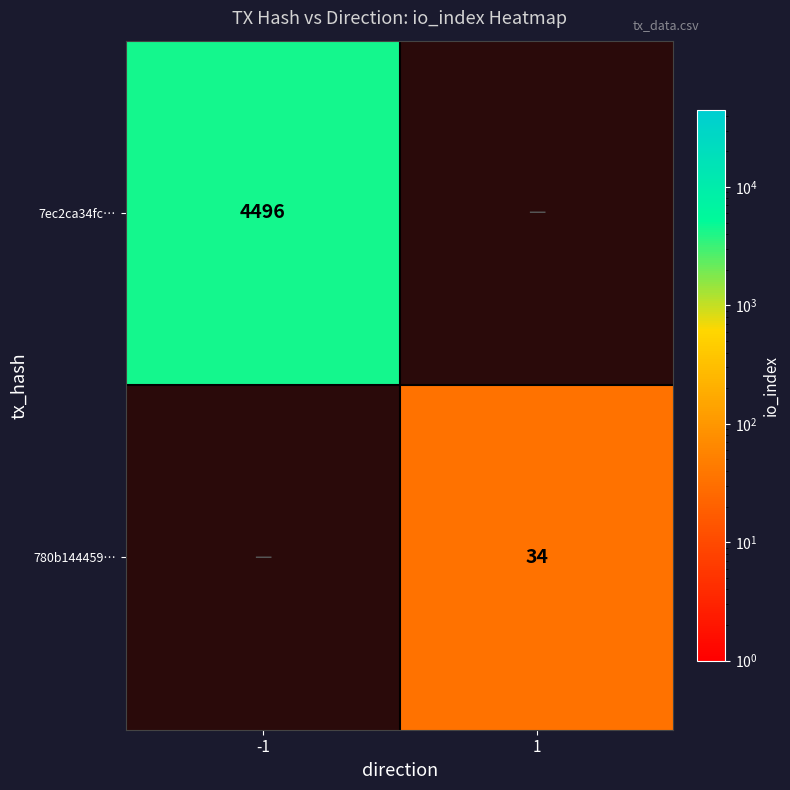

Which category has the highest value across all series?

-1